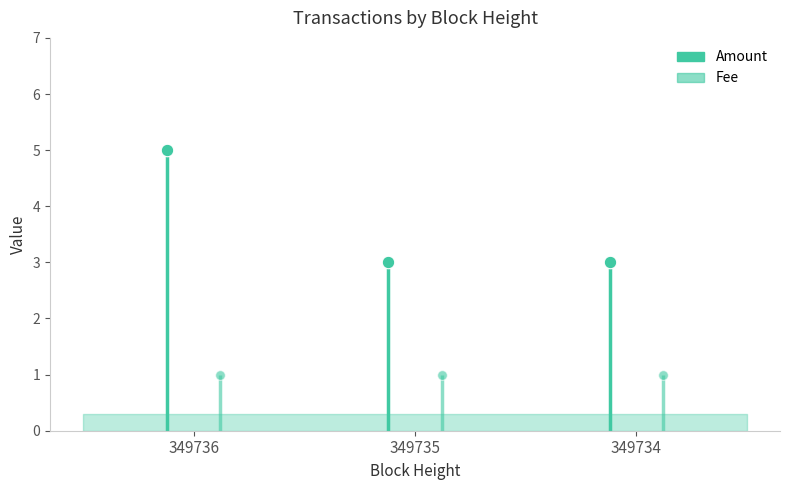

Which series changed the most between 349735 and 349734?

Amount